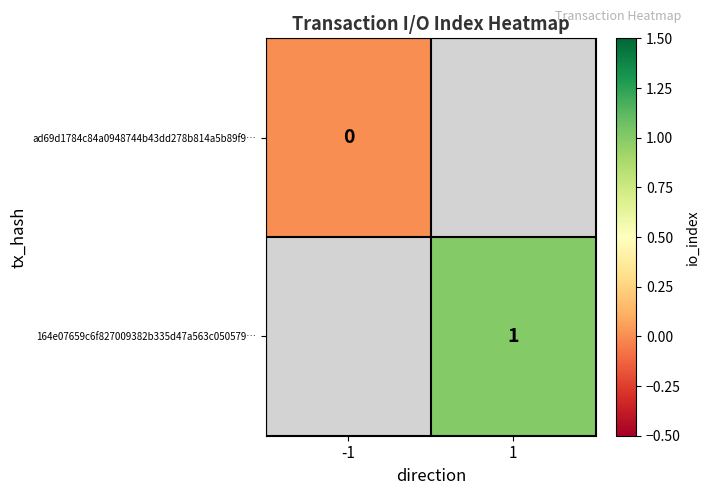

The value of 164e07659c6f827009382b335d47a563c050579… at 1 is 2. True or false?

False